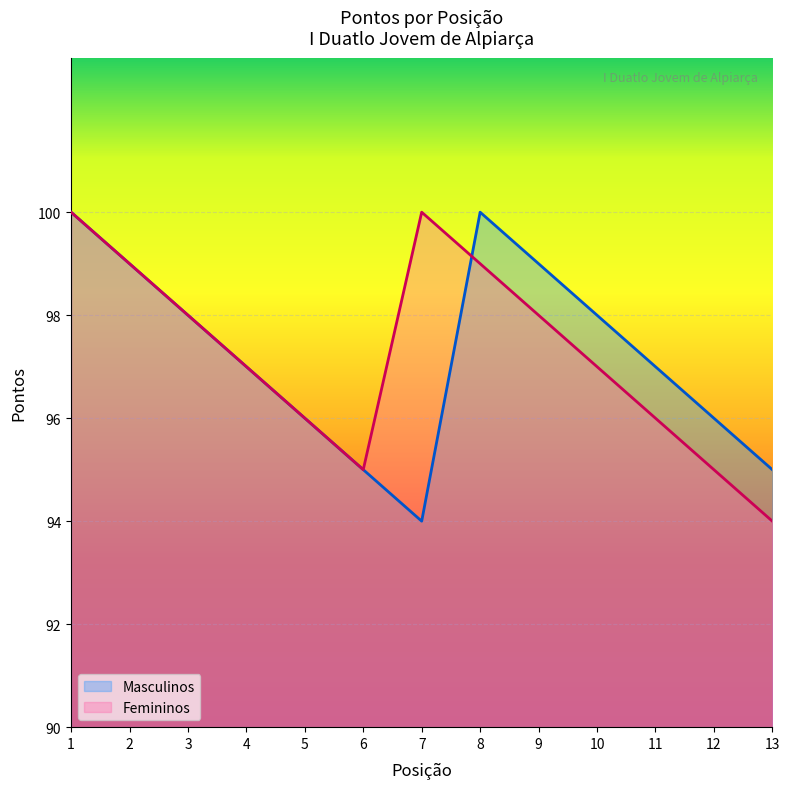

Where does the Femininos series first go above 97?

1